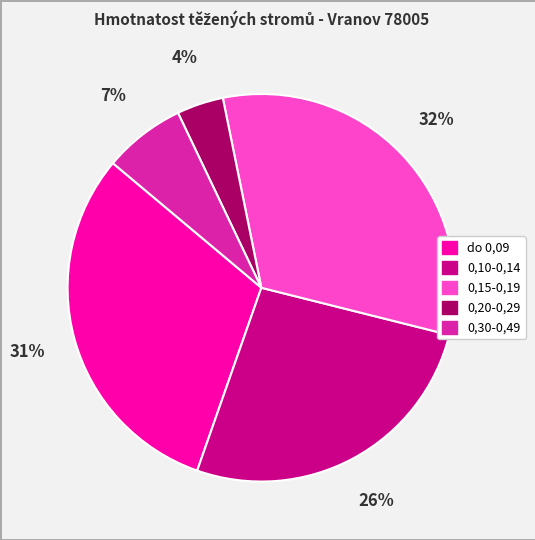

To the nearest percent, what is the average slice percentage?

20%